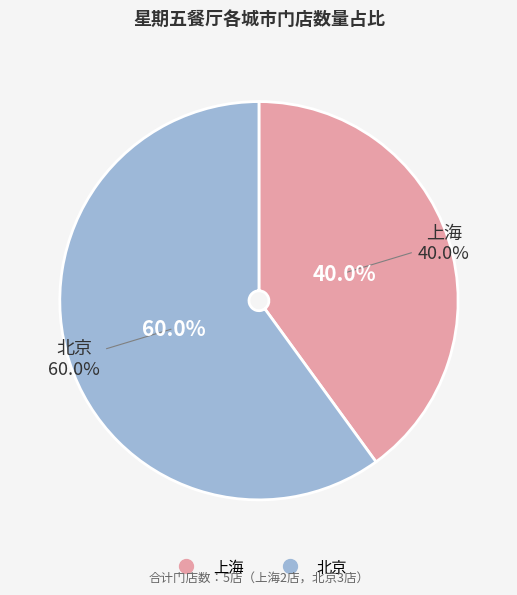

Rank the categories by value from highest to lowest.

北京, 上海